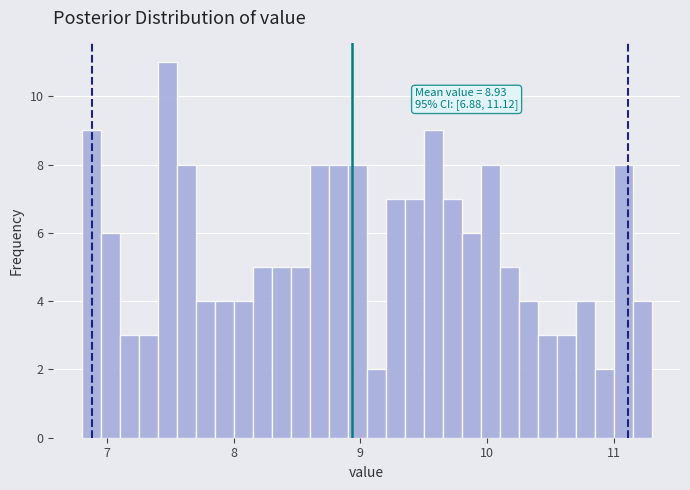

Read against the x-axis, roughly where is the centre of the tallest bar?

7.5